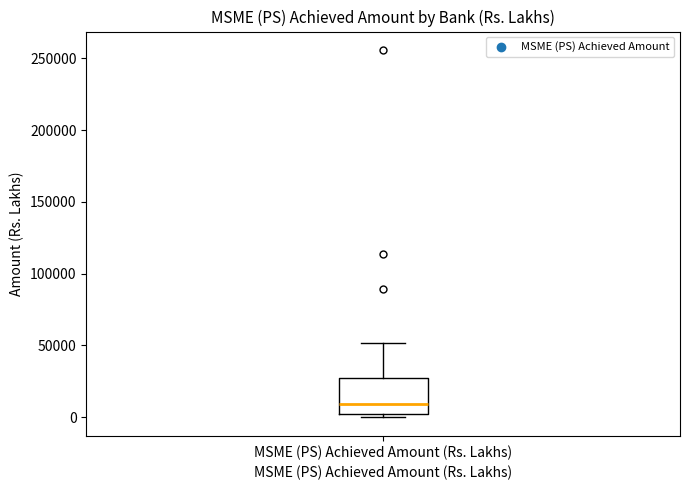

Read this box plot against the y-axis: the position of the median line, the range covered by the box, and the ends of both whiskers. The values are not printed on the chart, so give them approximately, as read against the axis.

median 10000, box 0 to 25000, whiskers 0 (just below the box's lower edge) to 50000